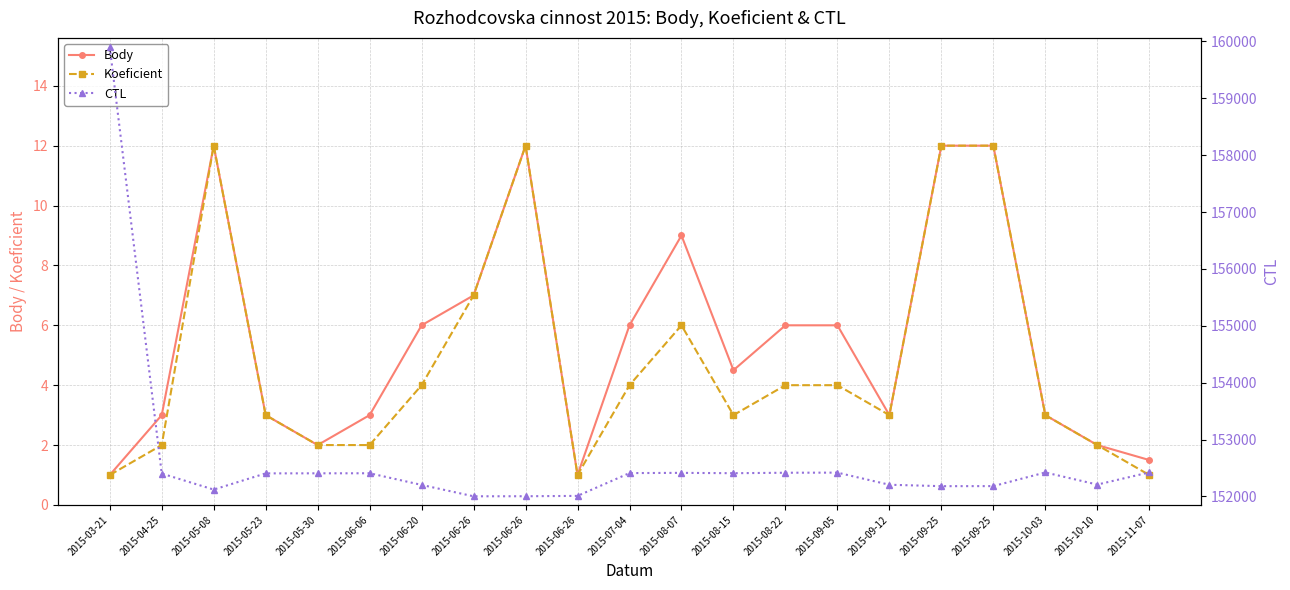

Which series has the largest range (max minus min)?

CTL